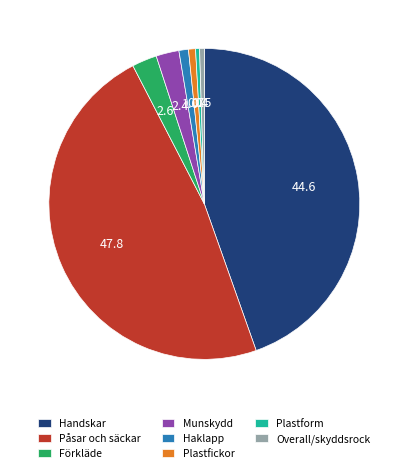

Which has a higher value, Påsar och säckar or Plastfickor?

Påsar och säckar